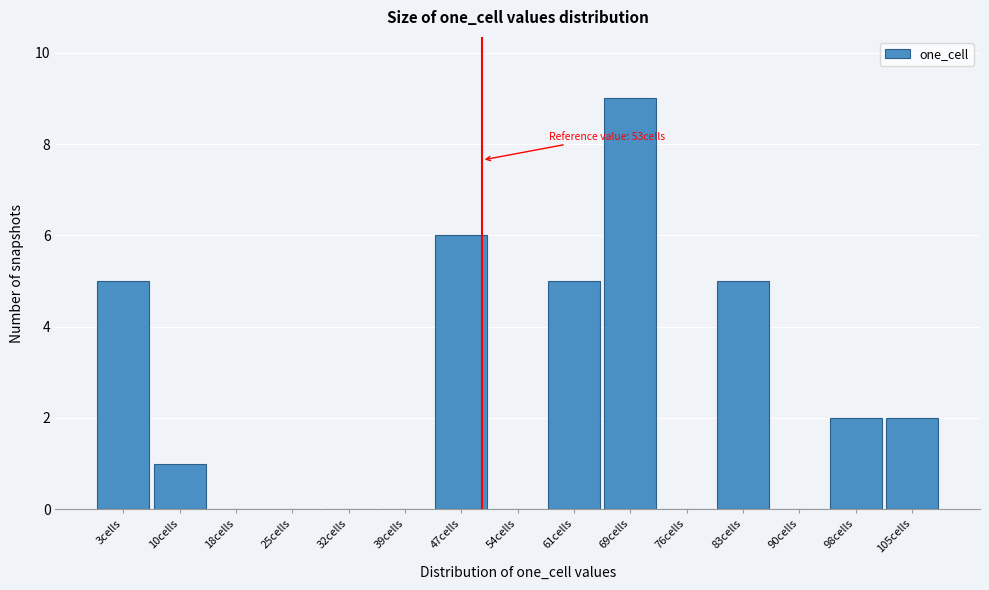

Reading left to right, extract all data points from this chart.

3cells=5	10cells=1	18cells=0	25cells=0	32cells=0	39cells=0	47cells=6	54cells=0	61cells=5	69cells=9	76cells=0	83cells=5	90cells=0	98cells=2	105cells=2